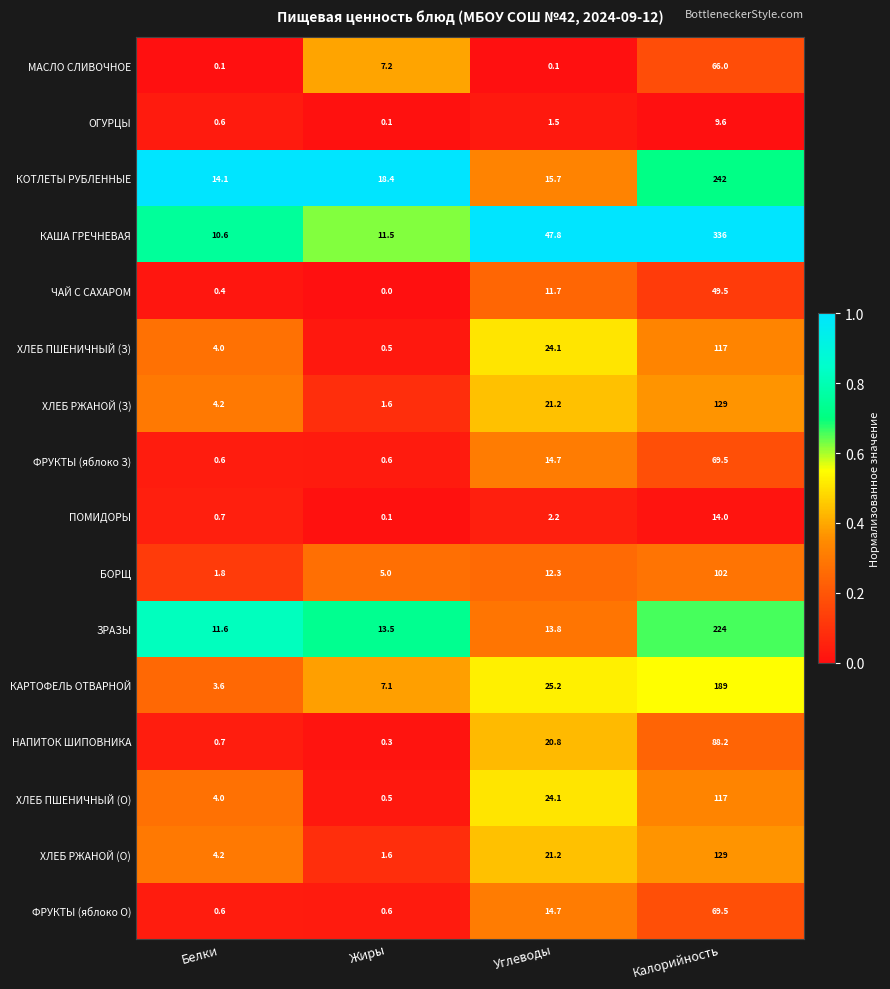

The КАРТОФЕЛЬ ОТВАРНОЙ series shows 3.7 at Жиры. True or false?

False